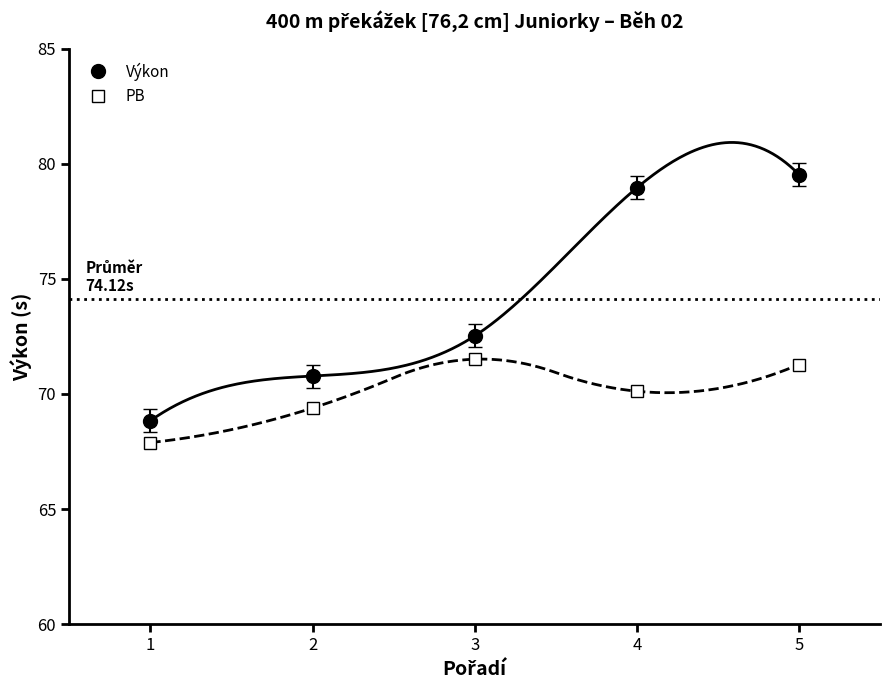

What is the difference between the Výkon values at 4 and 1?

10.1